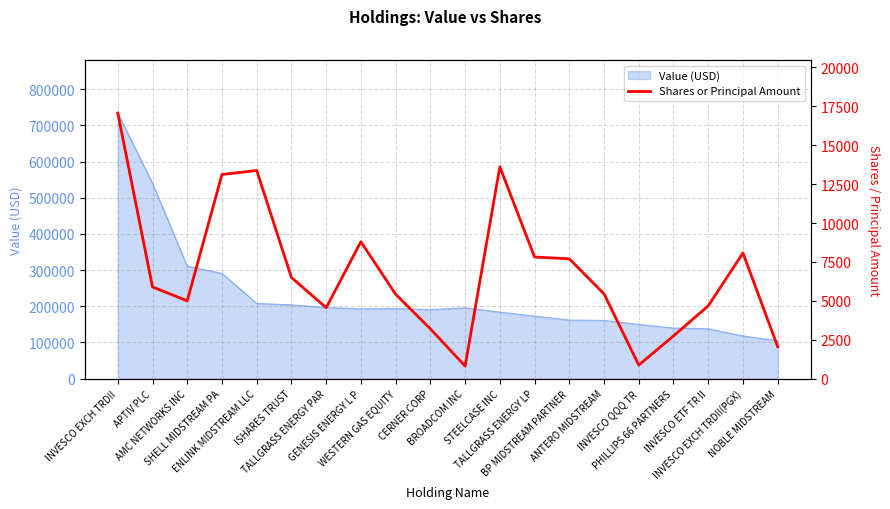

Where is the data nearest to the value 8936?

GENESIS ENERGY L P